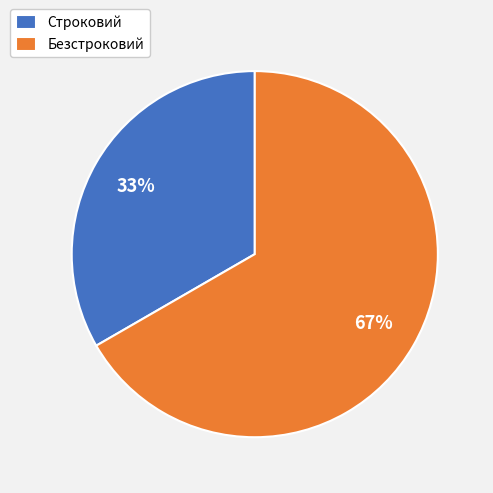

What is the majority slice?

Безстроковий